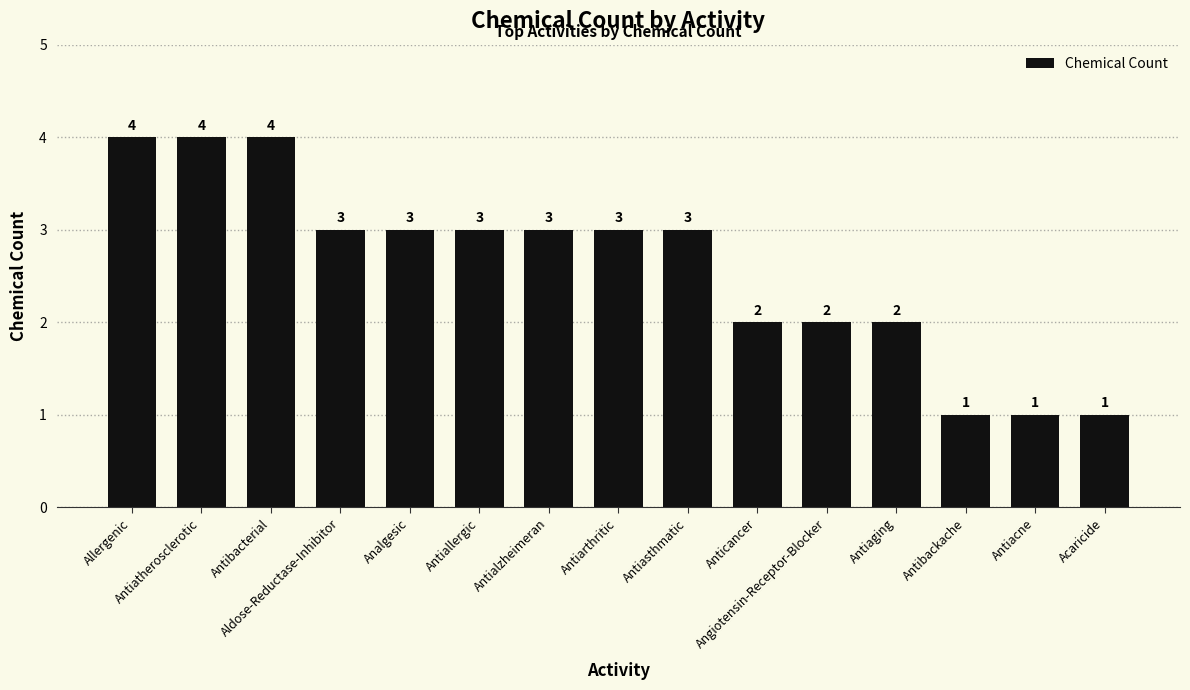

True or false: the data shows 3 at Antiallergic.

True